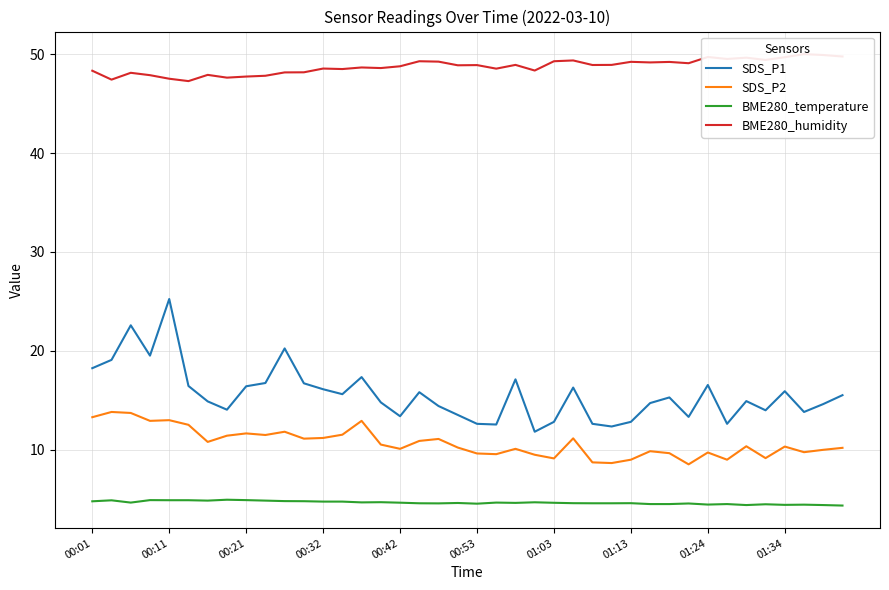

At how many categories does at least one series exceed 36?

40